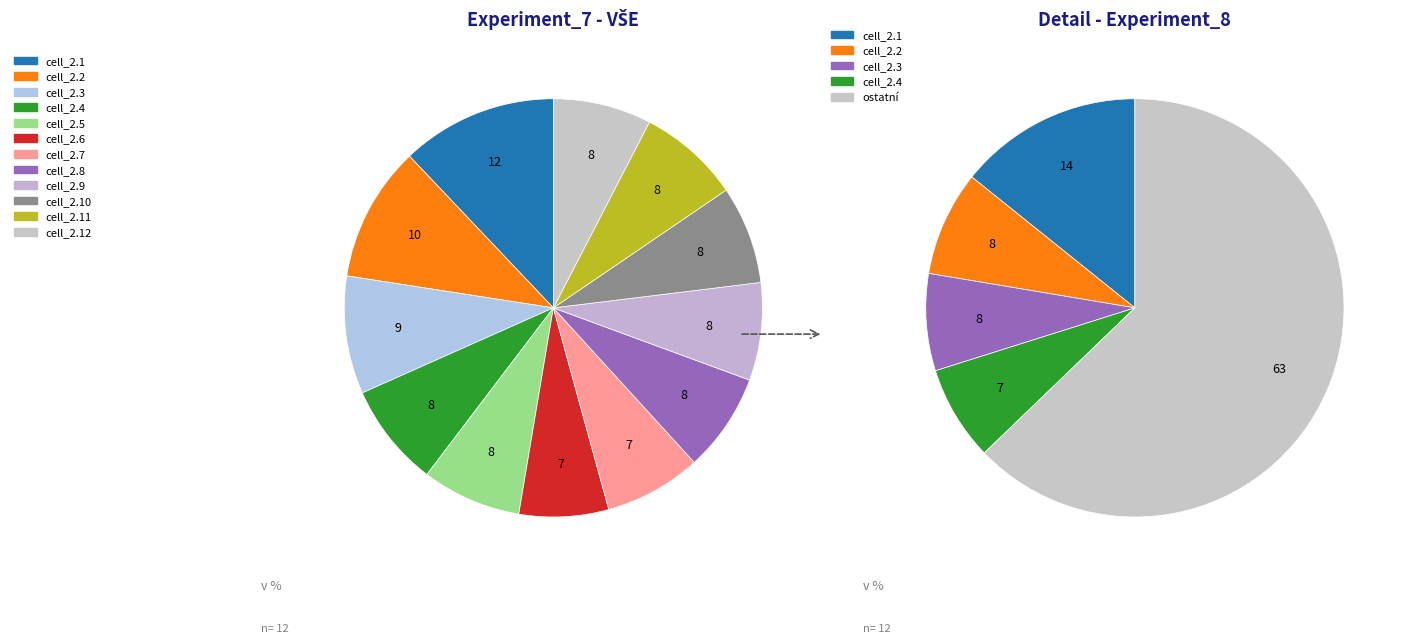

Does any single category account for the majority?

No